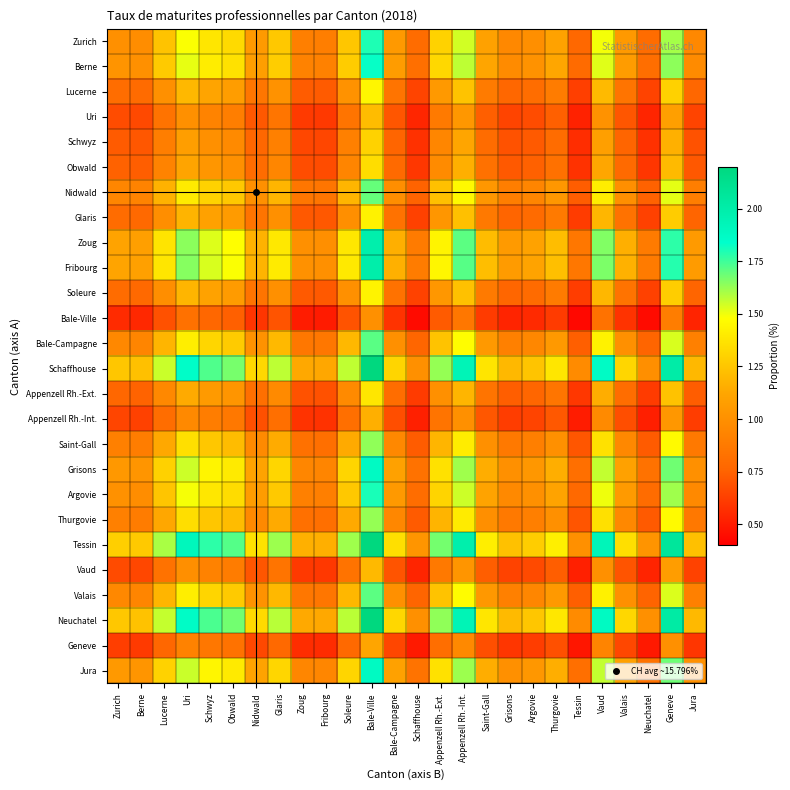

List the series in order of their peak value, lowest first.

Bale-Ville, Geneve, Appenzell Rh.-Int., Vaud, Uri, Schwyz, Obwald, Appenzell Rh.-Ext., Glaris, Soleure, Lucerne, Thurgovie, Saint-Gall, Nidwald, Valais, Bale-Campagne, Zurich, Argovie, Berne, Grisons, Jura, Zoug, Fribourg, Schaffhouse, Neuchatel, Tessin